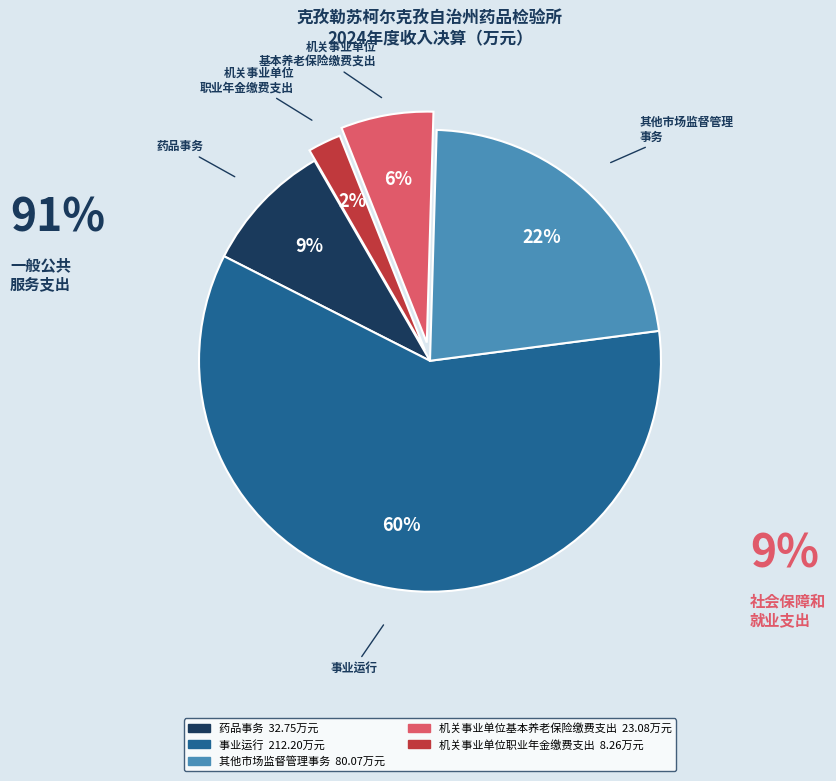

To the nearest percent, what is the average slice percentage?

20%